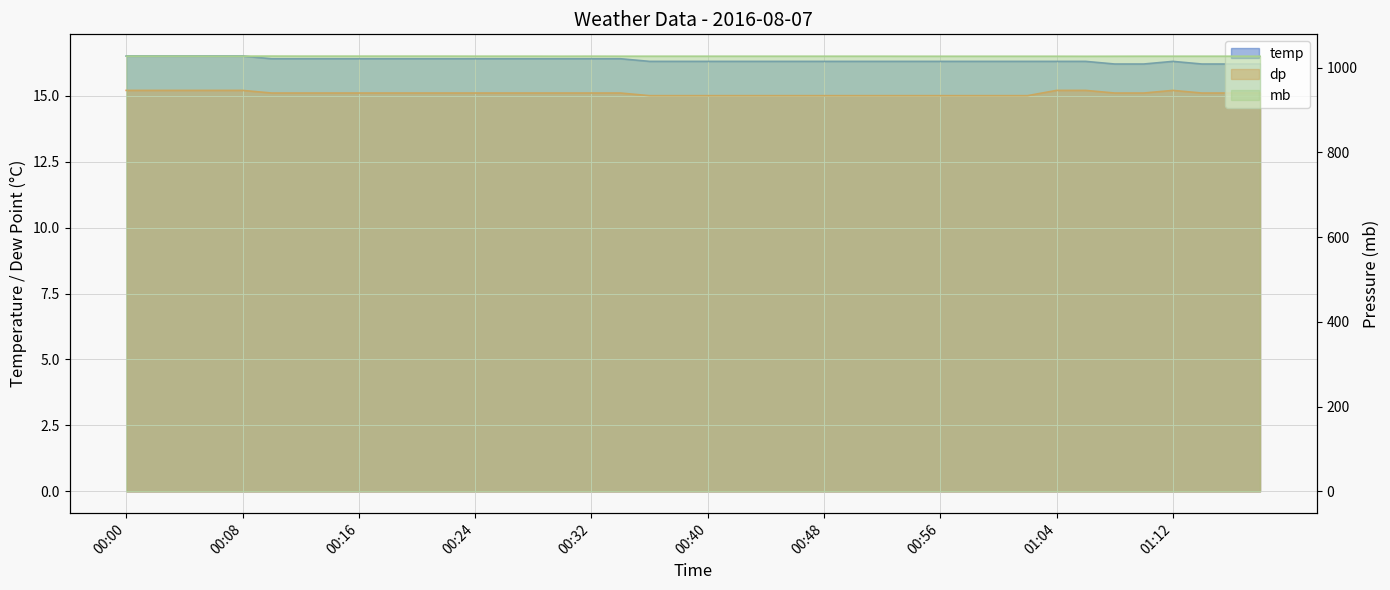

Reading left to right, what are all the values shown in this chart?

temp: 16.5	16.5	16.5	16.5	16.5	16.4	16.4	16.4	16.4	16.4	16.4	16.4	16.4	16.4	16.4	16.4	16.4	16.4	16.3	16.3	16.3	16.3	16.3	16.3	16.3	16.3	16.3	16.3	16.3	16.3	16.3	16.3	16.3	16.3	16.2	16.2	16.3	16.2	16.2	16.2
dp: 15.2	15.2	15.2	15.2	15.2	15.1	15.1	15.1	15.1	15.1	15.1	15.1	15.1	15.1	15.1	15.1	15.1	15.1	15.0	15.0	15.0	15.0	15.0	15.0	15.0	15.0	15.0	15.0	15.0	15.0	15.0	15.0	15.2	15.2	15.1	15.1	15.2	15.1	15.1	15.1
mb: 1027.0	1027.0	1027.0	1026.9	1026.9	1027.0	1026.9	1026.9	1026.9	1026.9	1026.9	1026.9	1026.8	1026.8	1026.8	1026.7	1026.8	1026.7	1026.7	1026.7	1026.7	1026.7	1026.7	1026.7	1026.7	1026.7	1026.7	1026.6	1026.6	1026.6	1026.6	1026.6	1026.6	1026.5	1026.6	1026.7	1026.7	1026.7	1026.7	1026.6